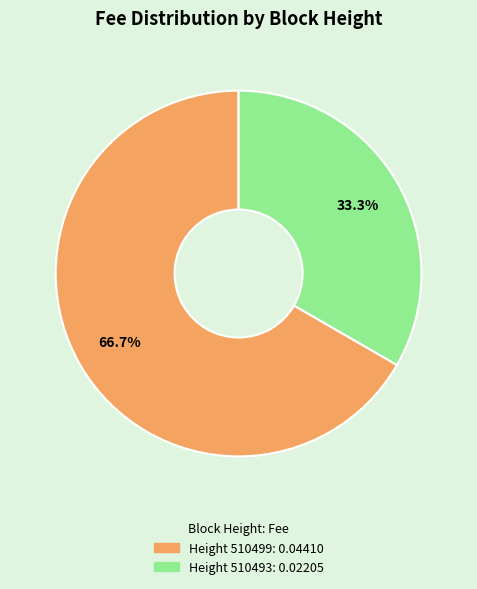

Count the number of slices in the pie.

2